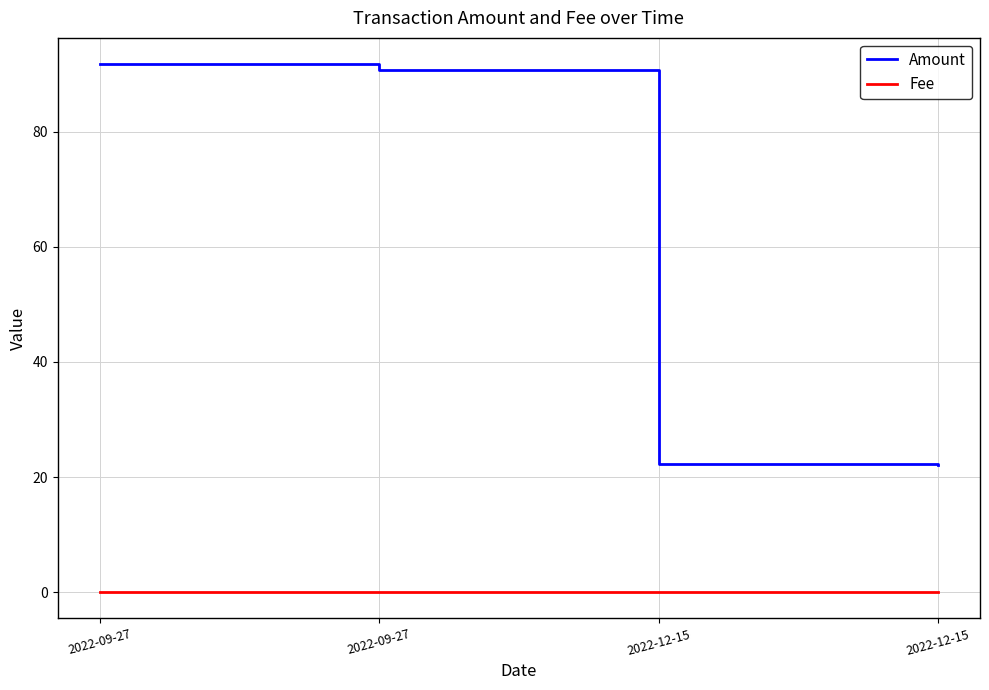

What is the highest value of the Amount series?

91.7